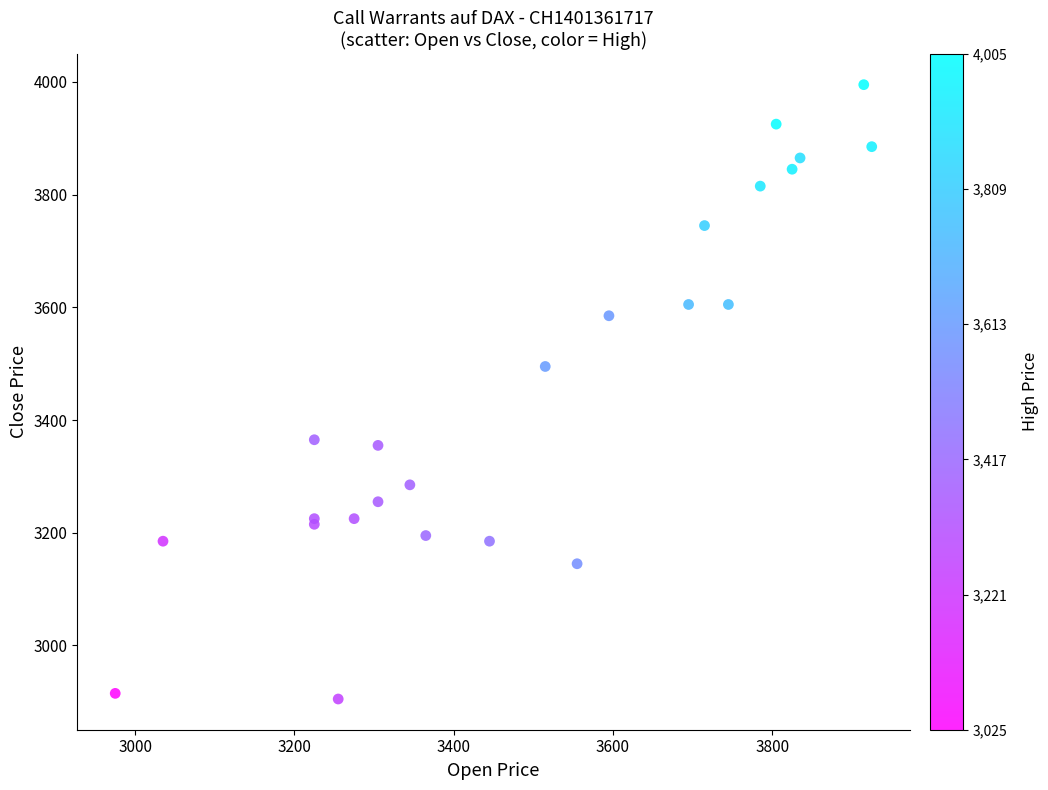

What Y value in the scatter plot is closest to 3450?

3495